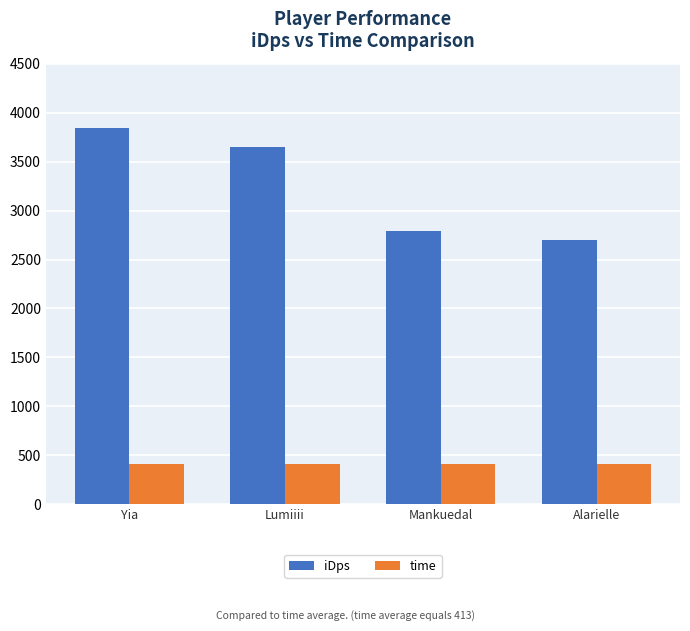

What is the difference between the iDps values at Yia and Alarielle?

1141.0